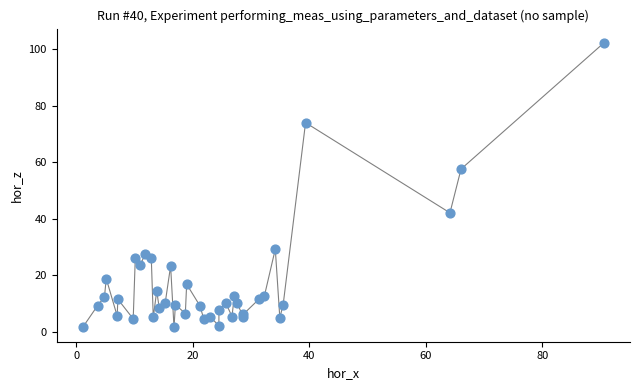

What Y value in the scatter plot is closest to 51?

57.5